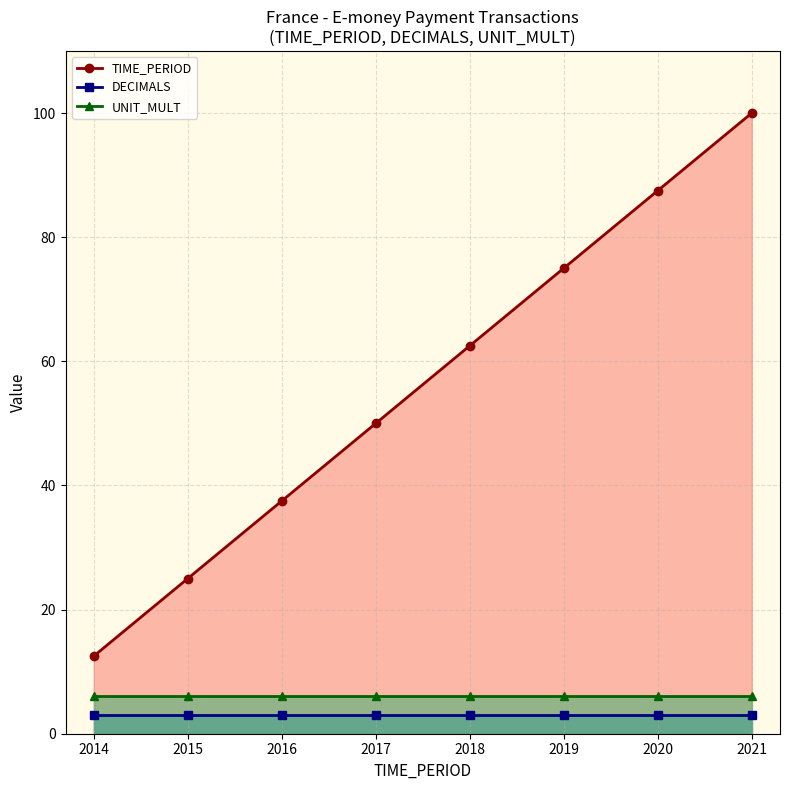

Between 2015 and 2021, which series saw the biggest shift?

TIME_PERIOD